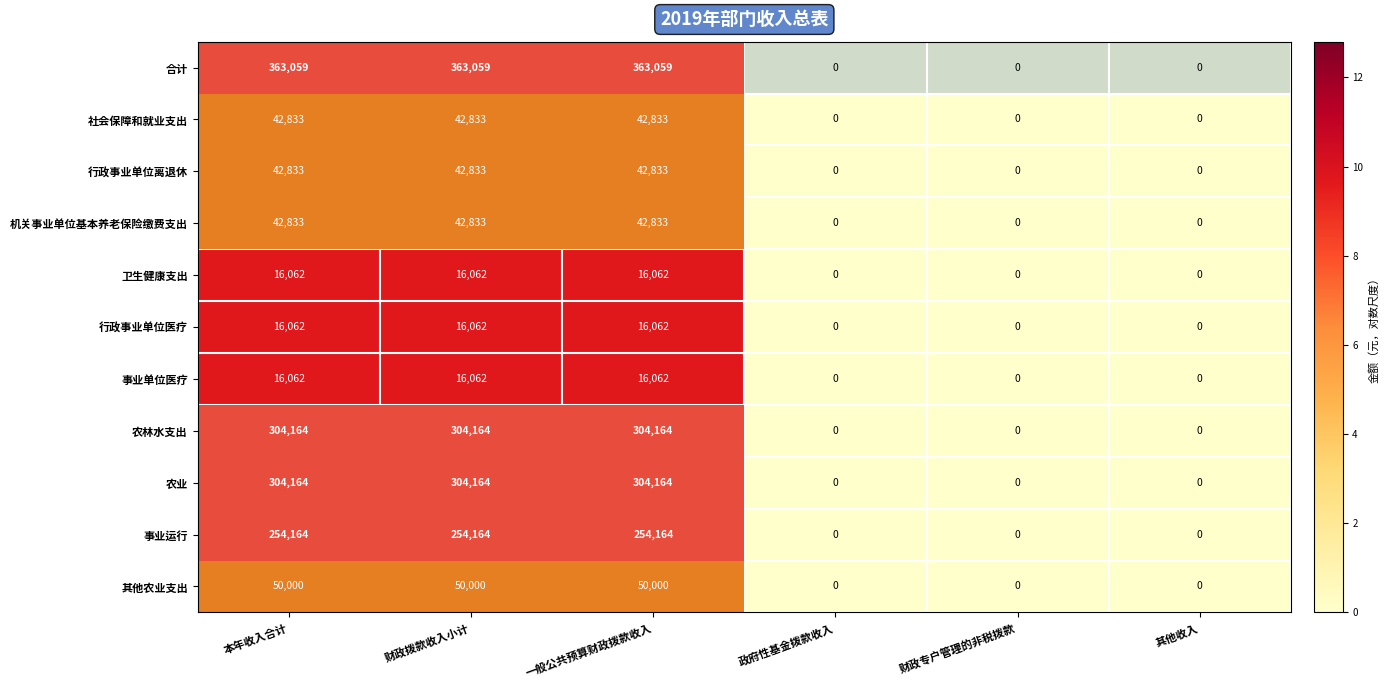

The value of 社会保障和就业支出 at 本年收入合计 is 42833. True or false?

True